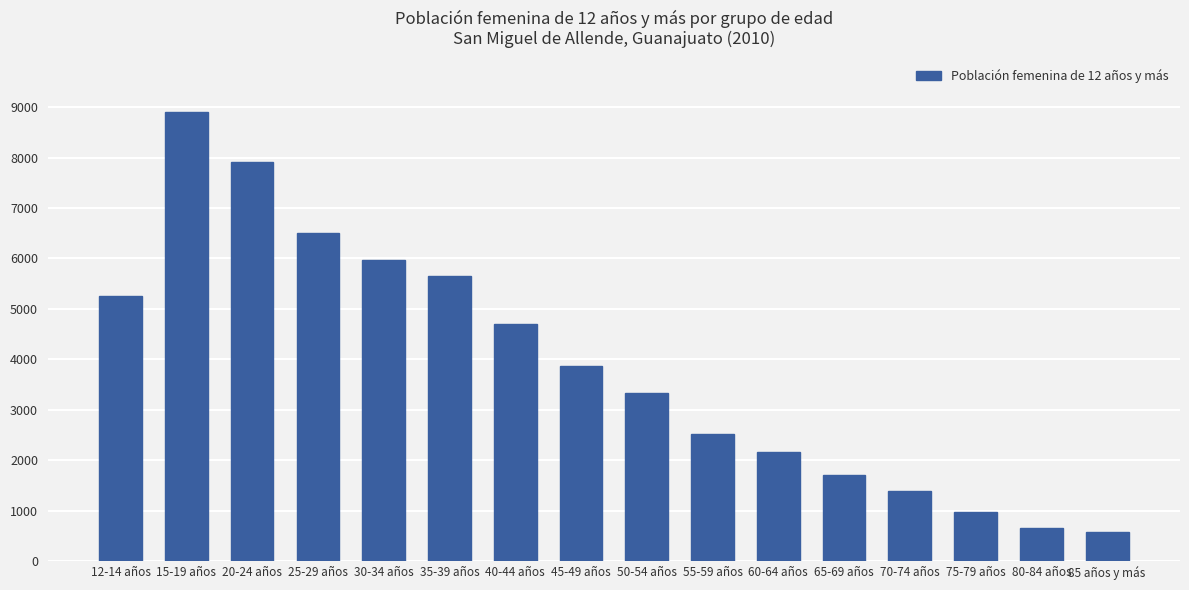

What is the difference between the maximum and second lowest values?

8257